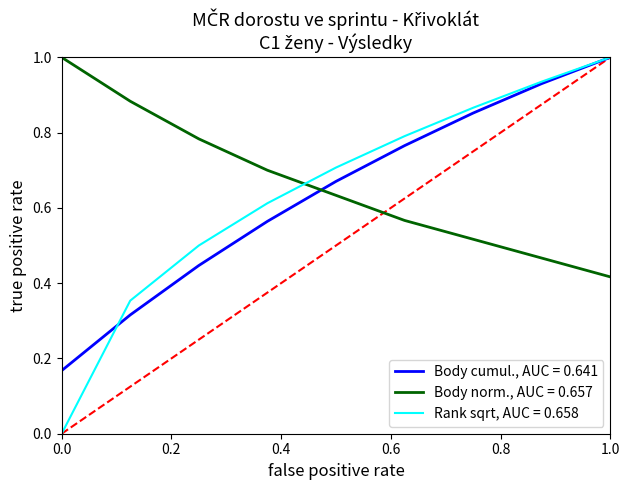

Which series has the widest spread of values?

Rank sqrt, AUC = 0.658